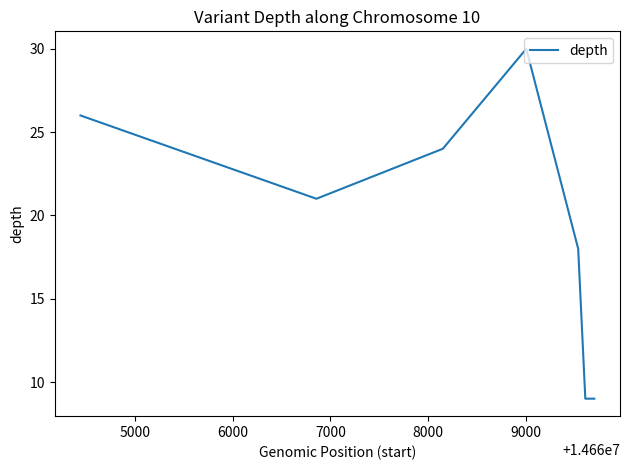

What is the minimum value shown in the chart?

9